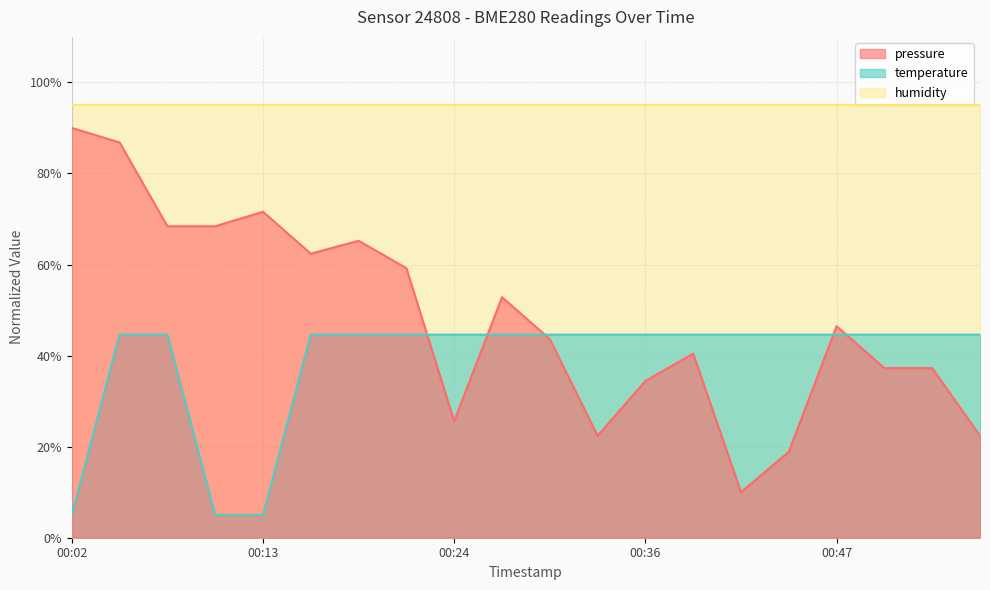

What is the difference between the maximum and minimum values in the pressure series?

80.0